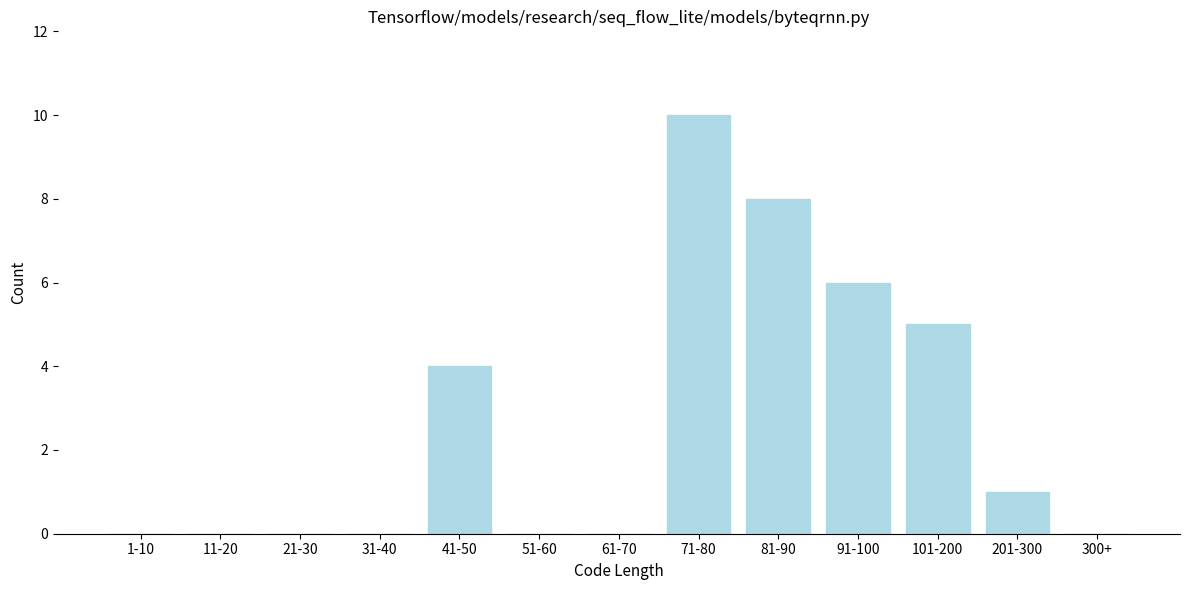

True or false: the data shows 4 at 300+.

False